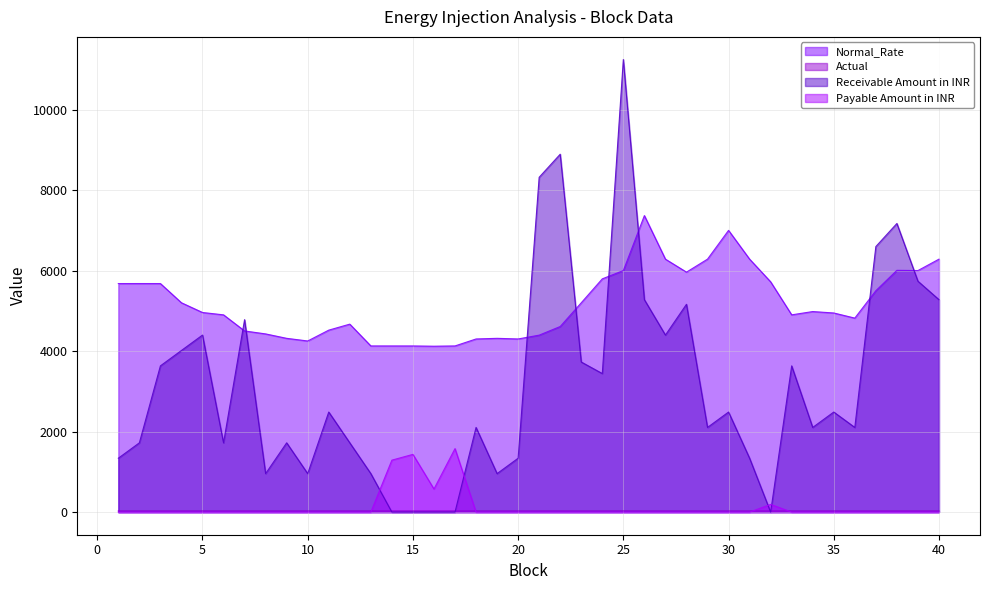

At which category is the sum across all series the highest?

25